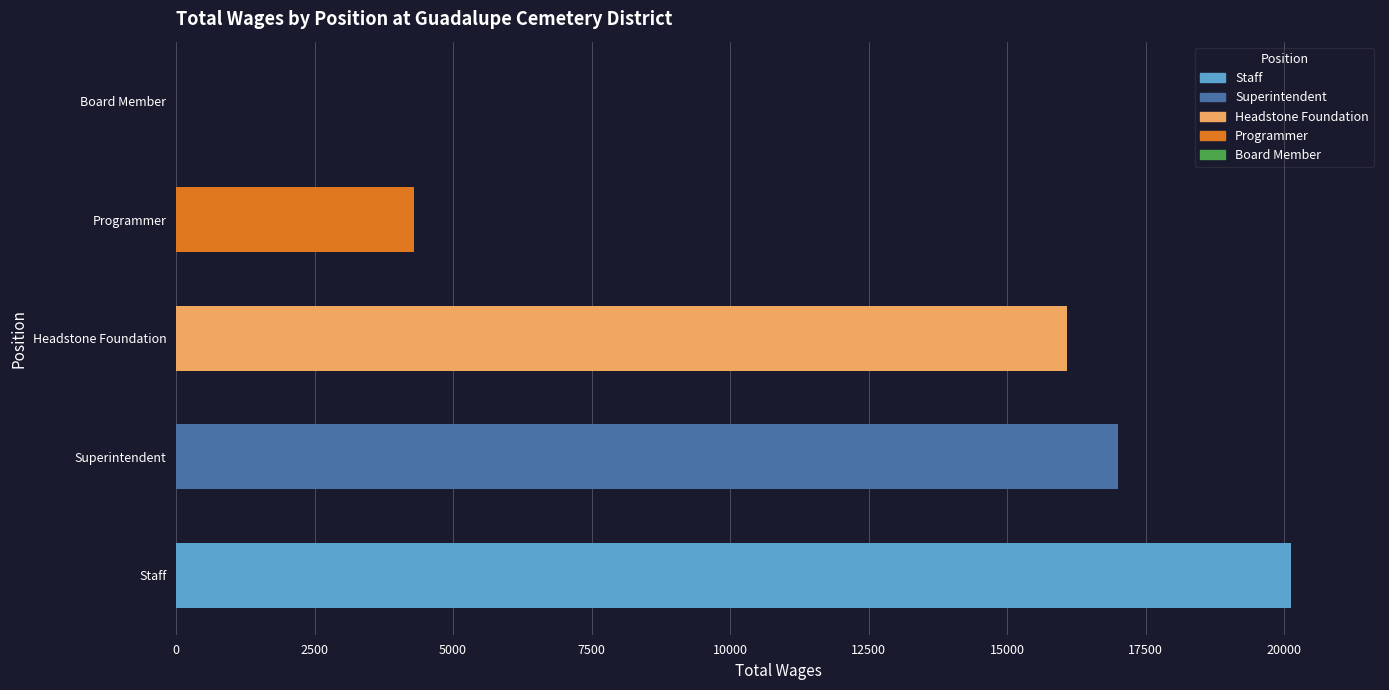

Count the number of categories in the chart.

5